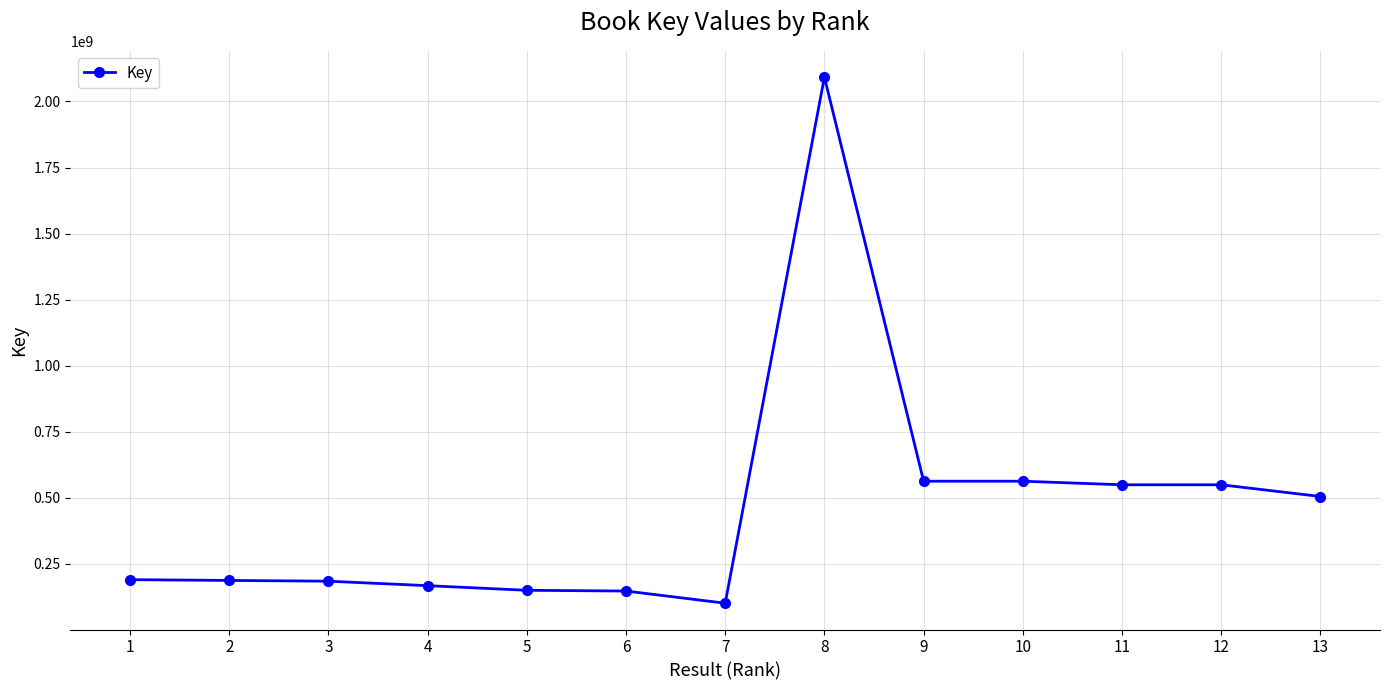

At which category does the chart reach its minimum across all series?

7